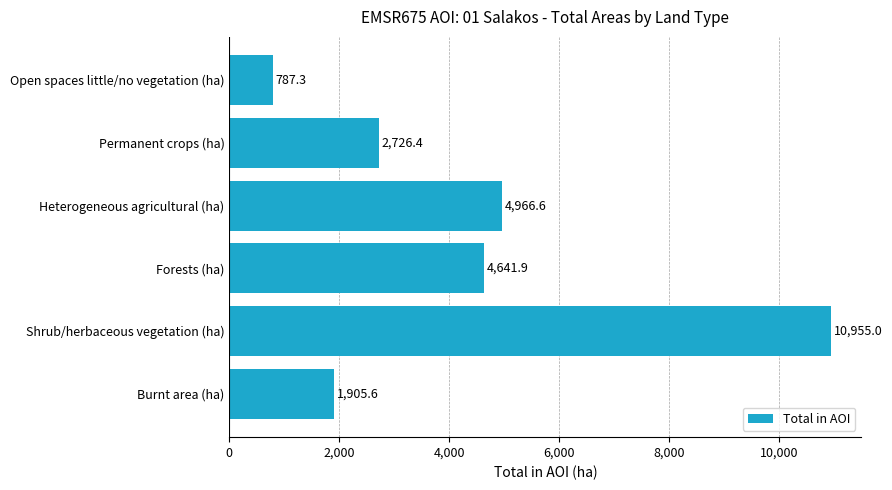

How many values are below 4641?

3